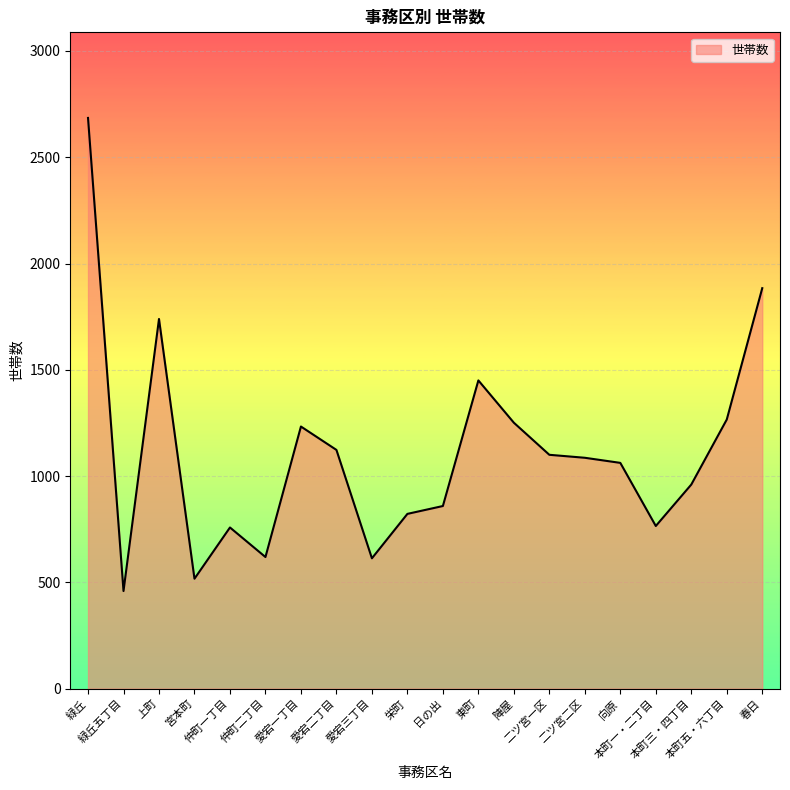

What is the sum of all values?

22251